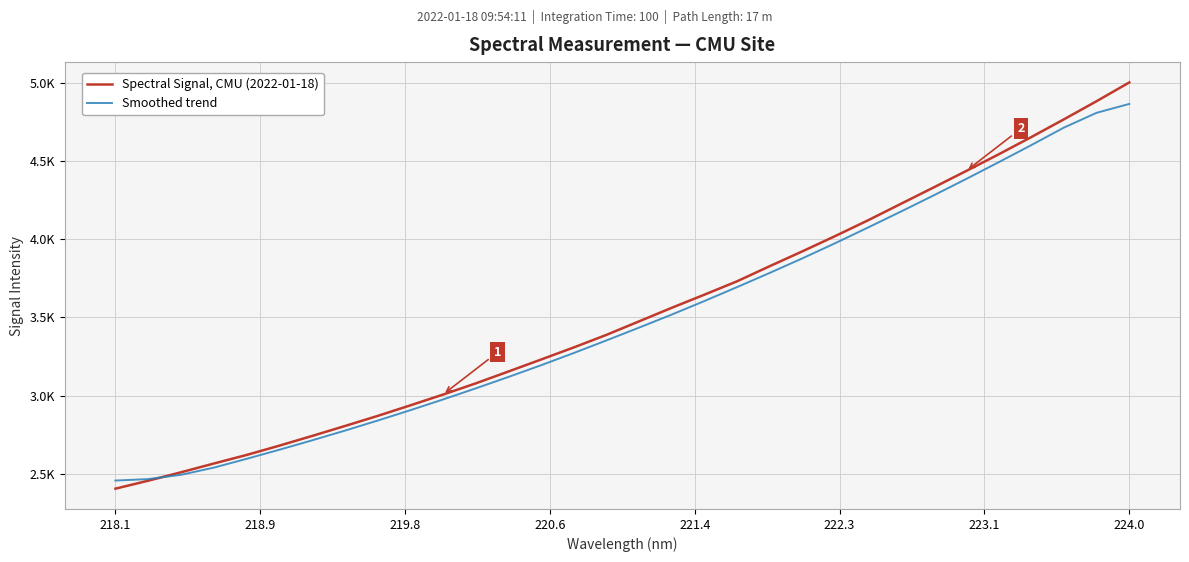

True or false: Smoothed trend has more than 0 points higher than both neighbors.

False